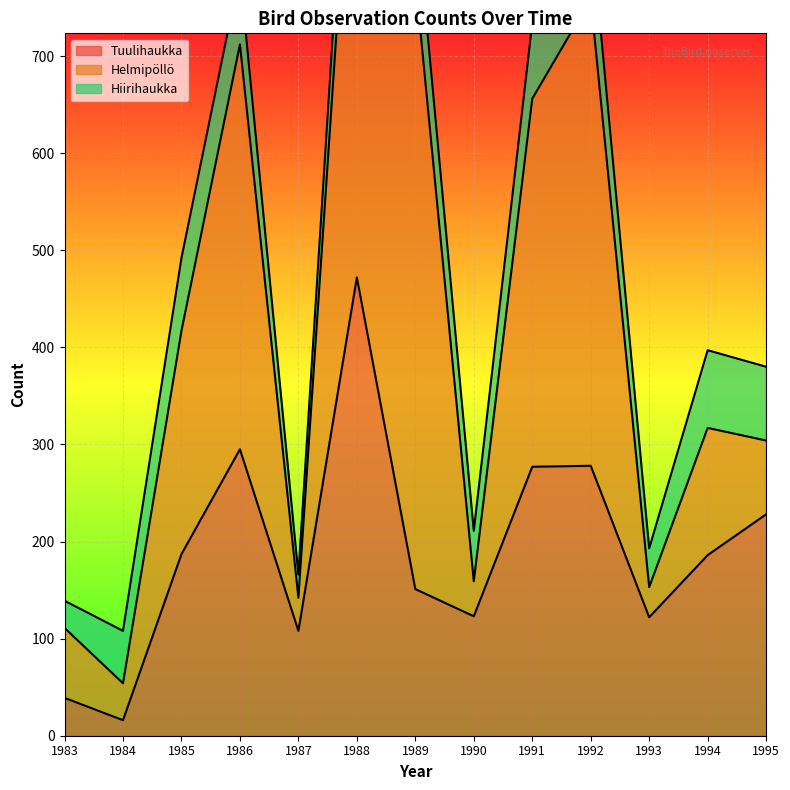

What is the value of the Helmipöllö point at the 3rd from the left?

230